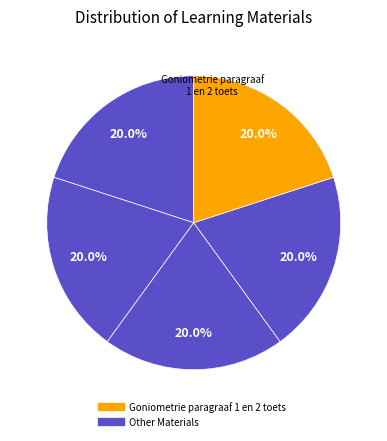

How many segments does this pie chart have?

5